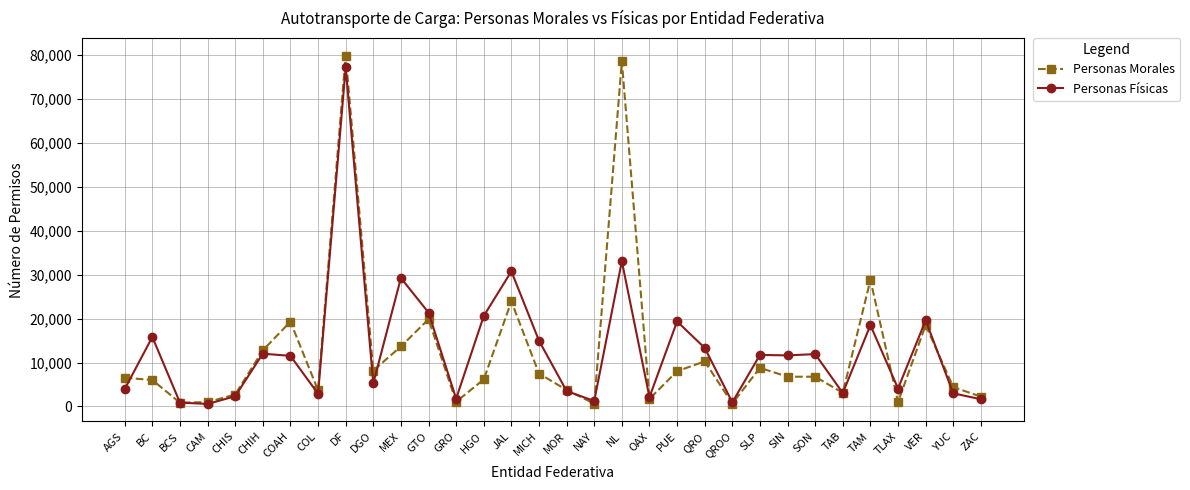

The value of Personas Morales at CAM is 987. True or false?

True